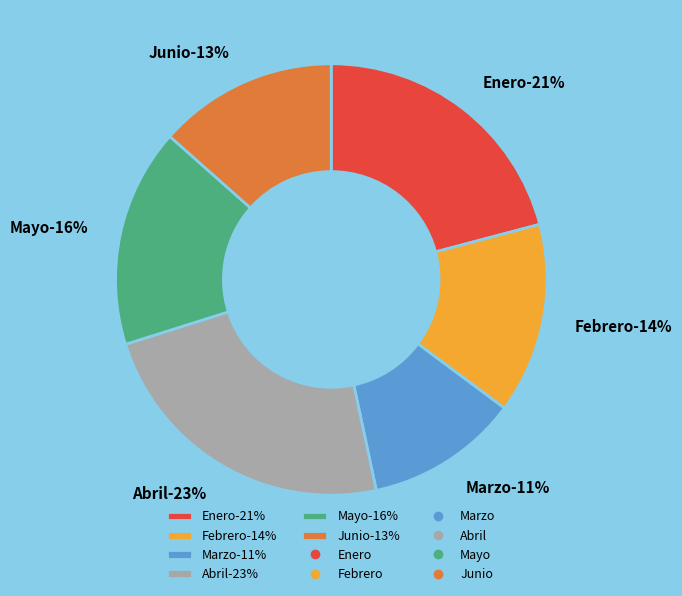

To the nearest percent, what is the combined percentage of Enero and Junio?

34%